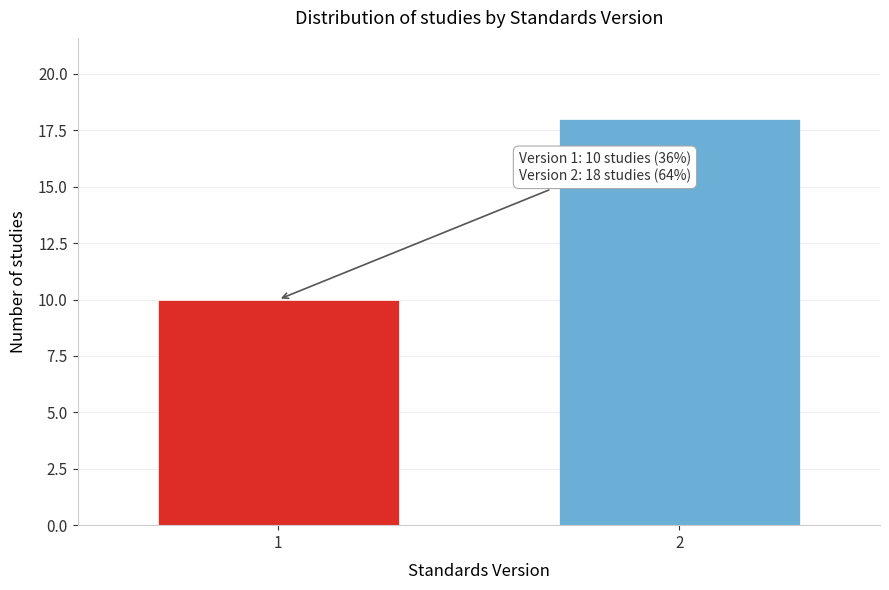

Reading left to right, transcribe all the data shown in this chart.

1=10	2=18